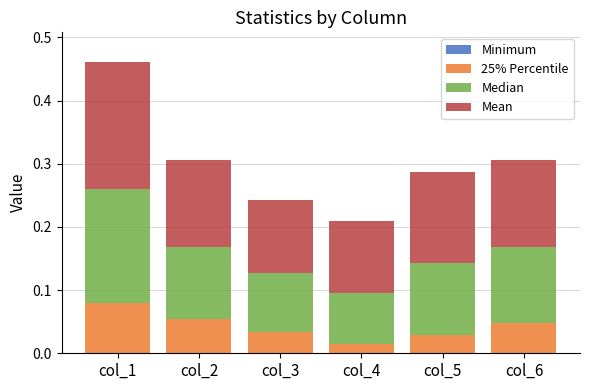

Rank the series at col_3 from highest to lowest value.

Mean, Median, 25% Percentile, Minimum